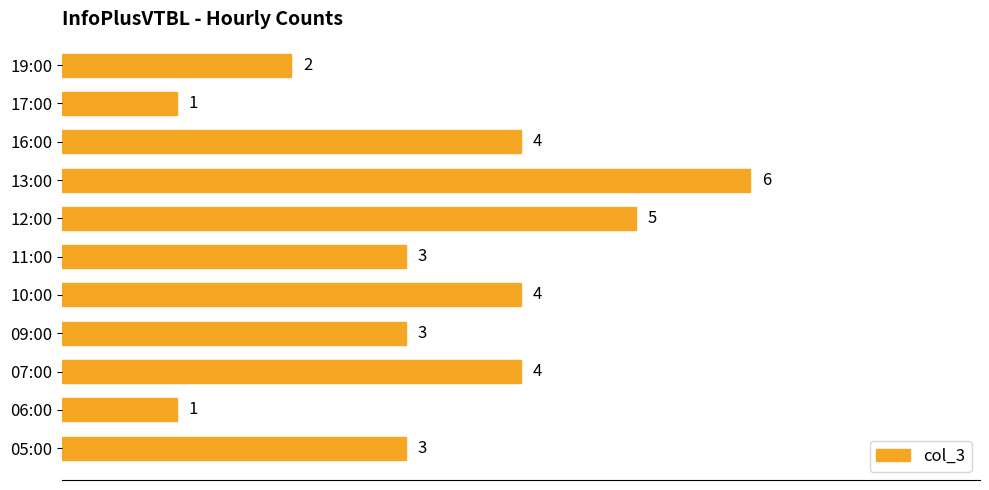

What is the ratio of the value at 06:00 to the value at 17:00?

1.0